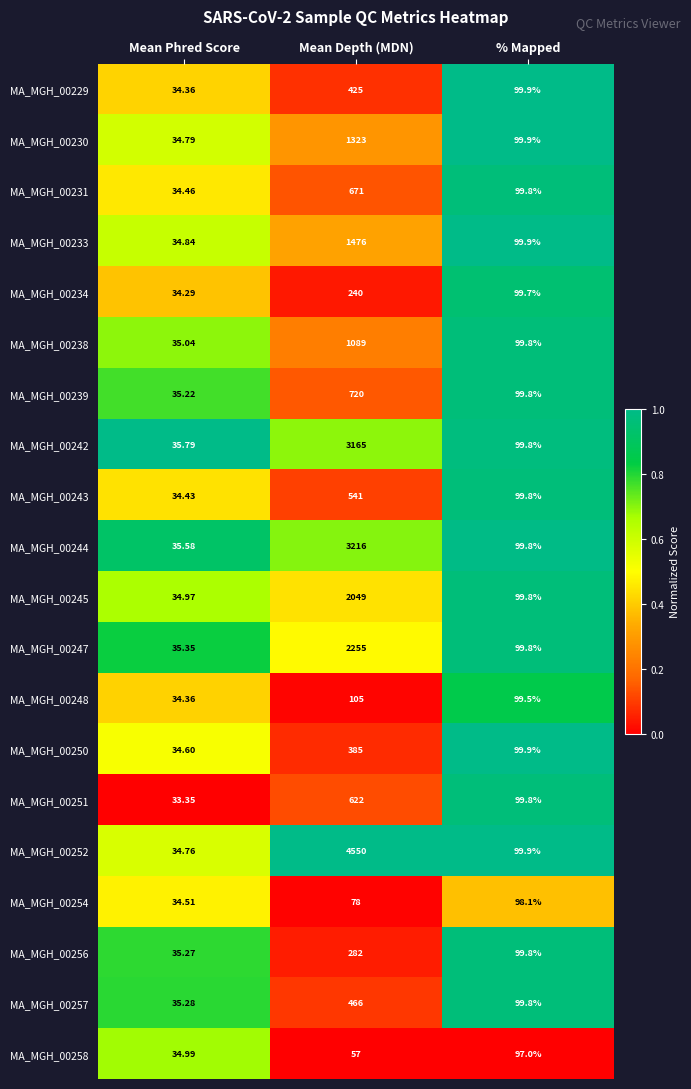

At which label does MA_MGH_00256 reach its minimum?

Mean Phred Score